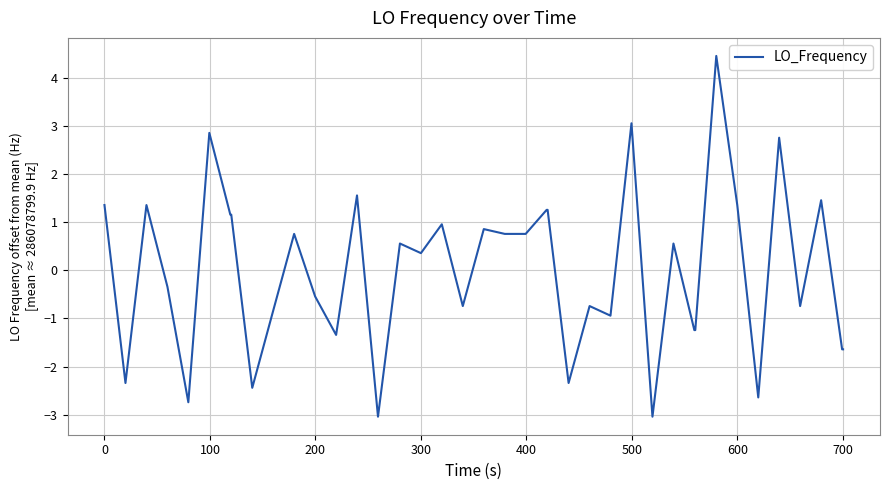

Reading left to right, transcribe all the data shown in this chart.

1.4	-2.3	1.4	-0.3	-2.7	2.9	1.2	1.2	-2.4	-0.8	0.8	-0.5	-1.3	1.6	-3.0	0.6	0.4	1.0	-0.7	0.9	0.8	0.8	1.3	1.3	-2.3	-0.7	-0.9	3.1	-3.0	0.6	-1.2	-1.2	4.5	1.4	-2.6	2.8	-0.7	1.5	-1.6	-1.6